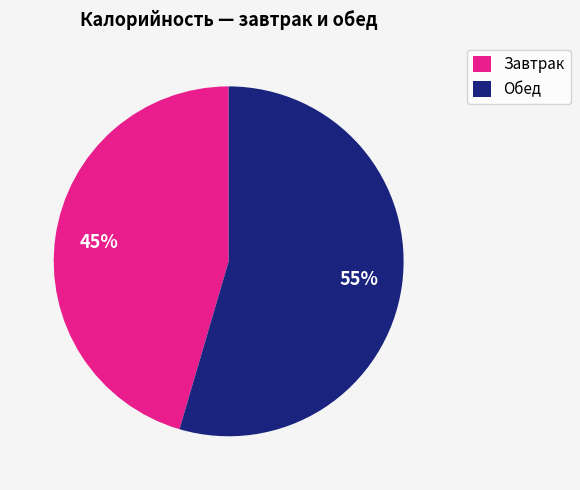

Is the sum of Завтрак and Обед greater than half?

Yes